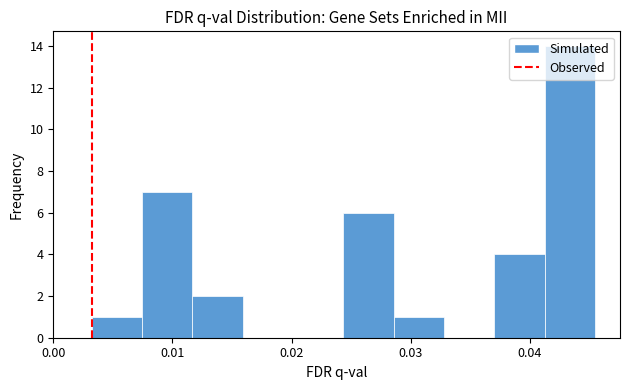

Over which range of the x-axis is the bar tallest?

0.041 to 0.045